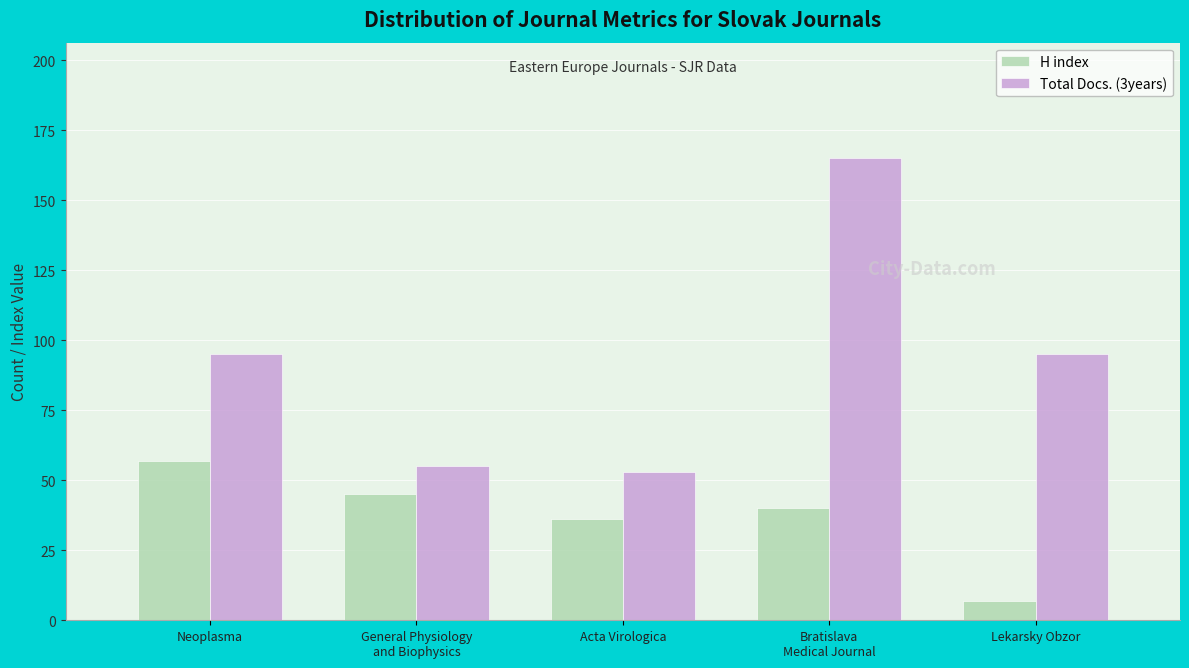

What is the average value of the H index series?

37